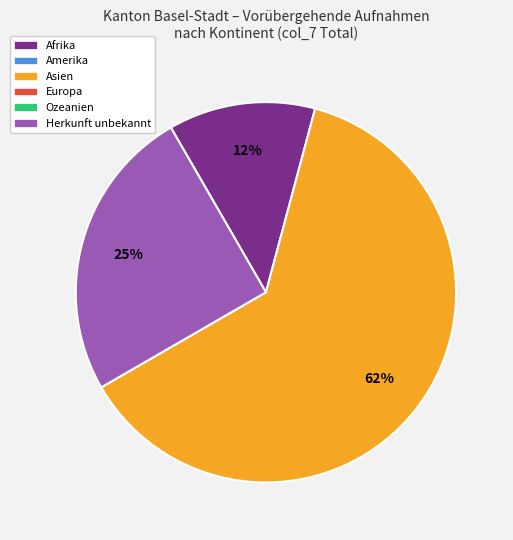

To the nearest percent, what is the average slice percentage?

33%